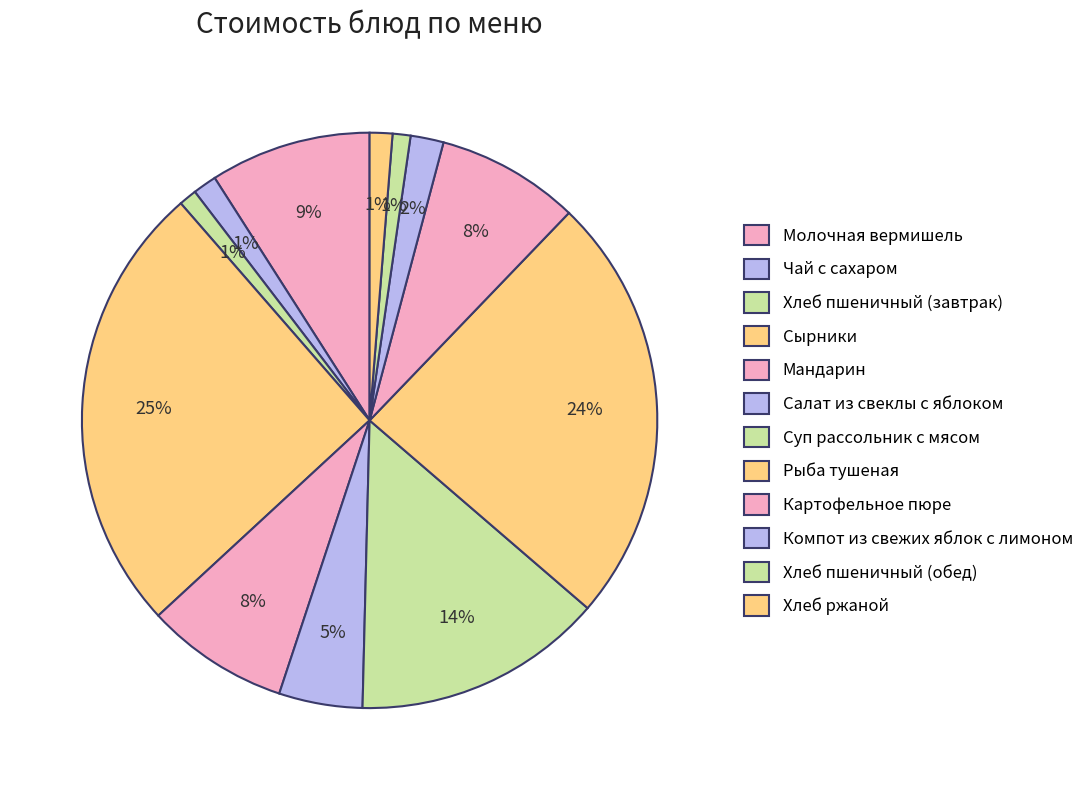

How many segments does this pie chart have?

12